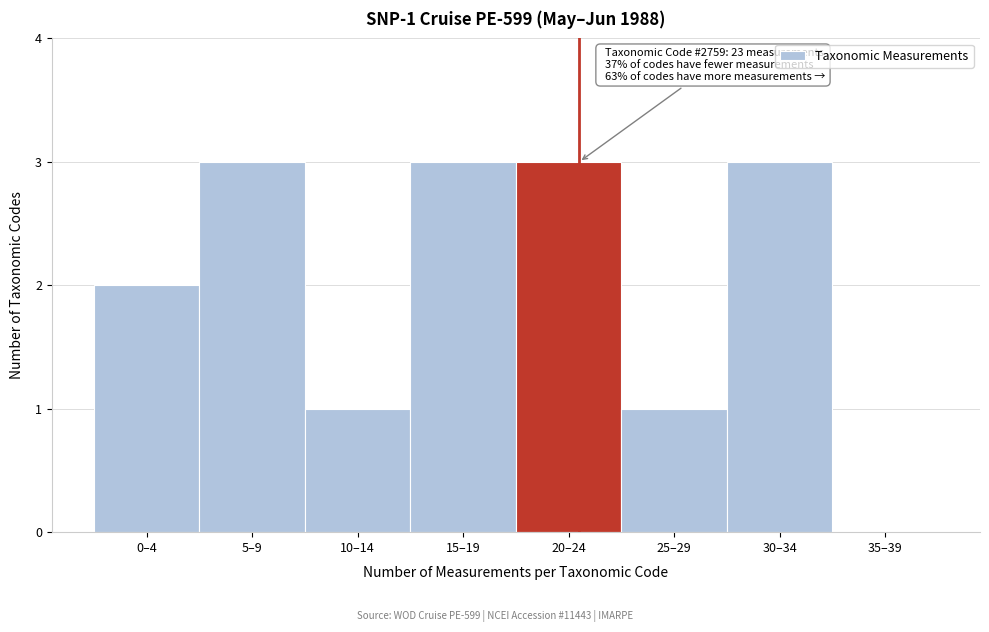

Reading left to right, what are all the values shown in this chart?

0–4=2	5–9=3	10–14=1	15–19=3	20–24=3	25–29=1	30–34=3	35–39=0